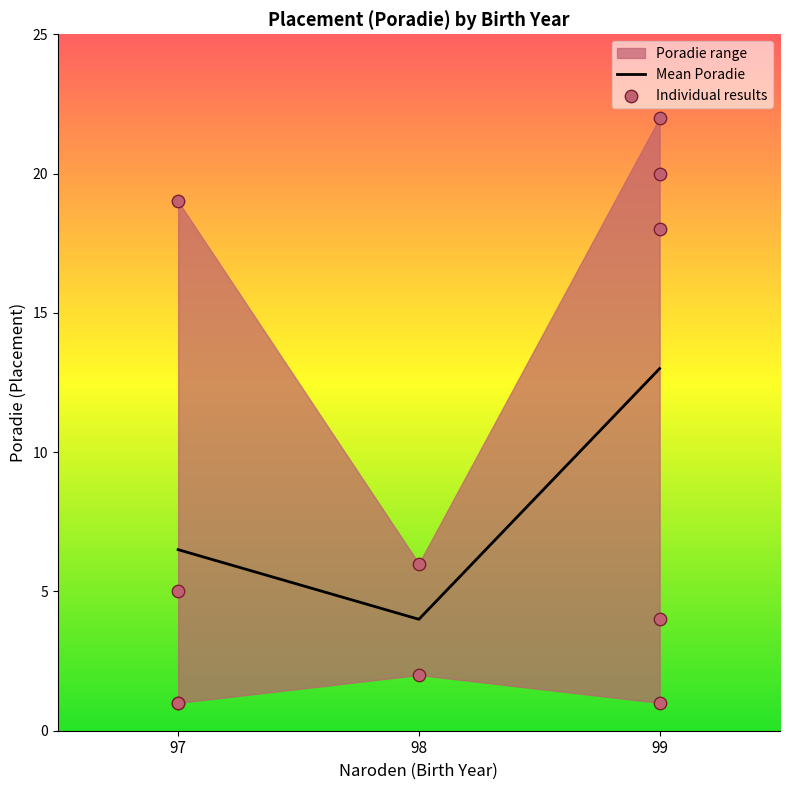

List the labels in order of Mean Poradie value, smallest first.

98, 97, 99